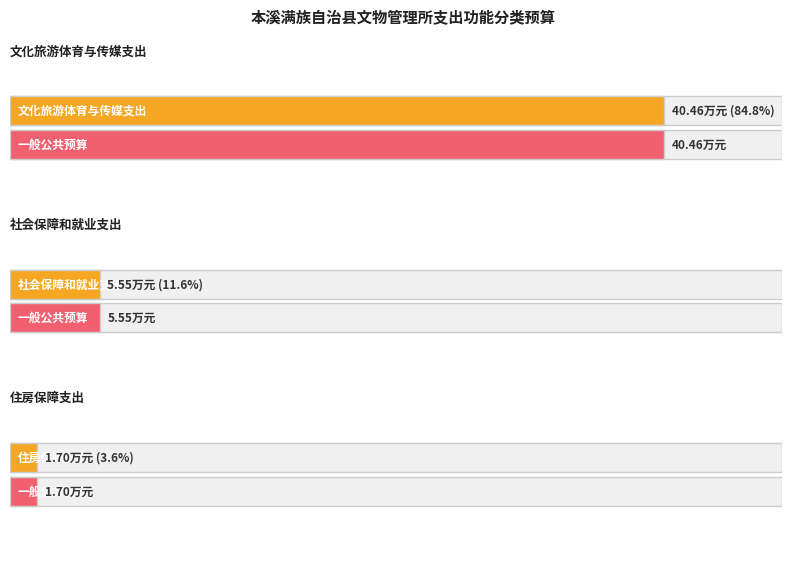

Which category has the lowest value in the 一般公共预算 series?

住房保障支出